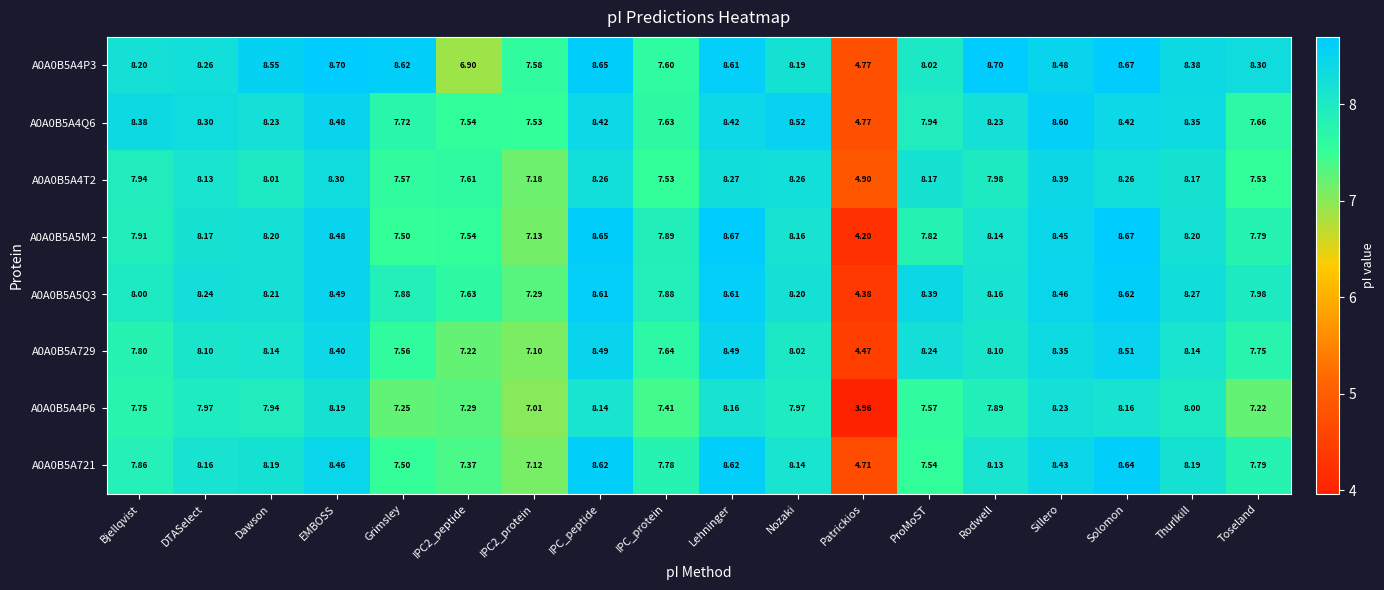

Which category has the lowest value in the A0A0B5A721 series?

Patrickios